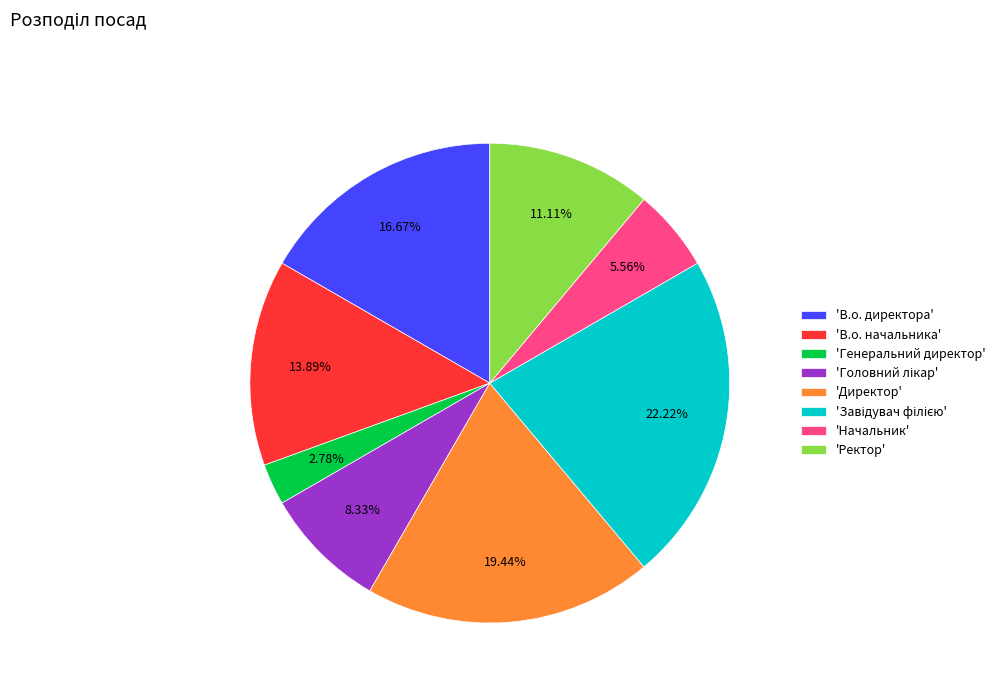

Combined, do 'В.о. начальника' and 'Генеральний директор' account for over 50%?

No